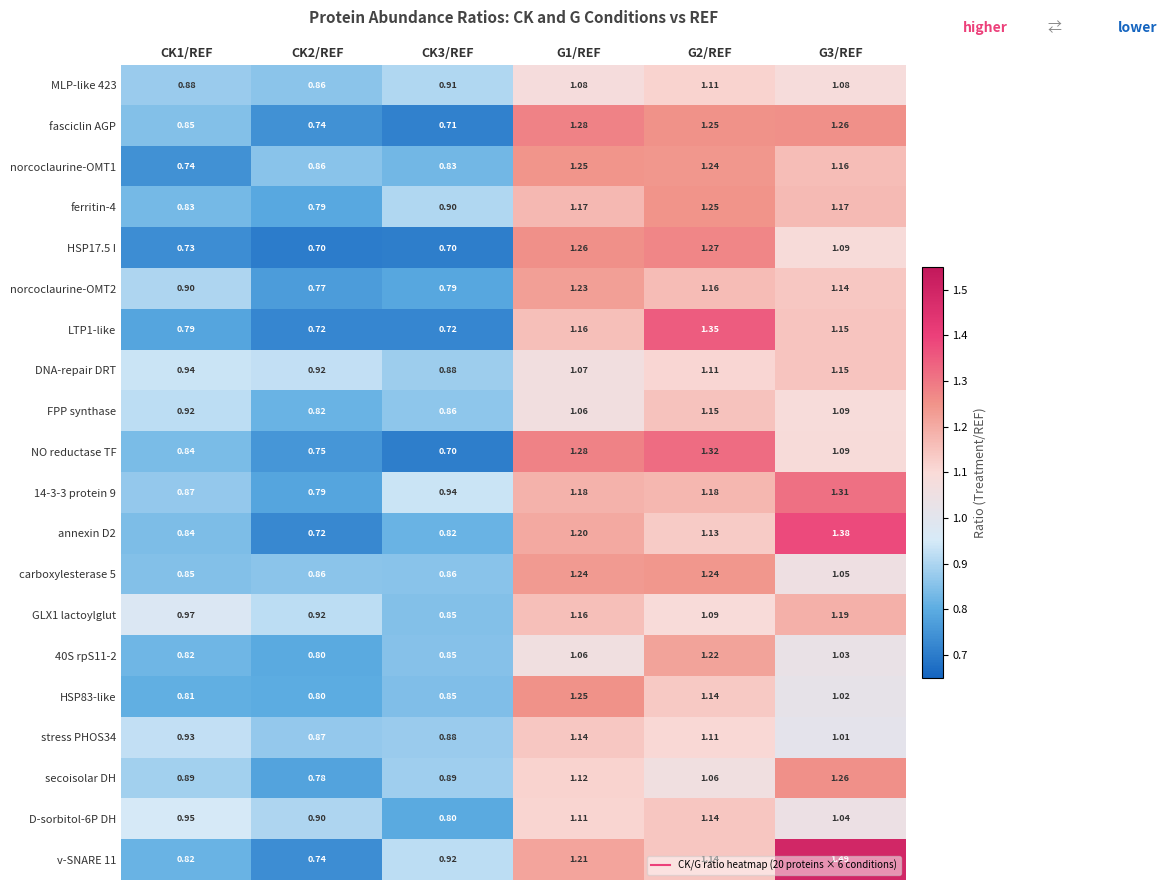

Is the value of HSP83-like at G2/REF greater than the value of MLP-like 423 at CK1/REF?

Yes